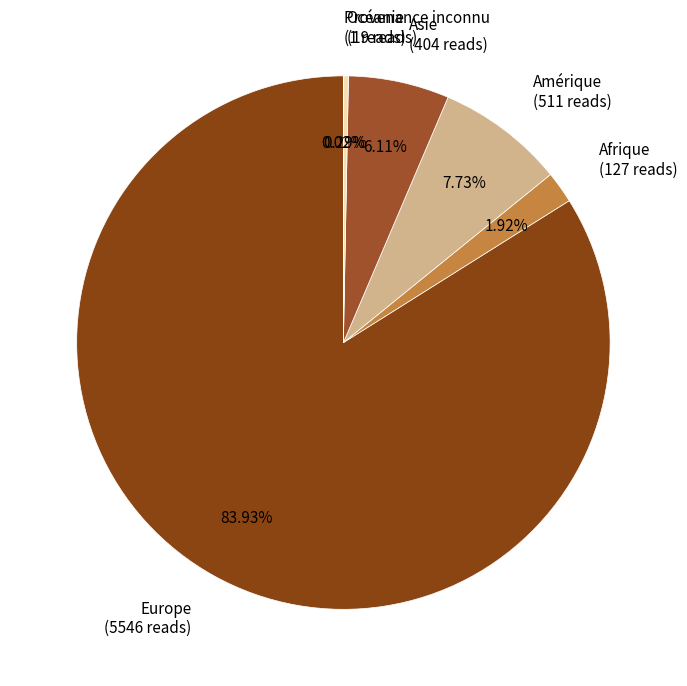

Which slice represents more than half of the pie?

Europe